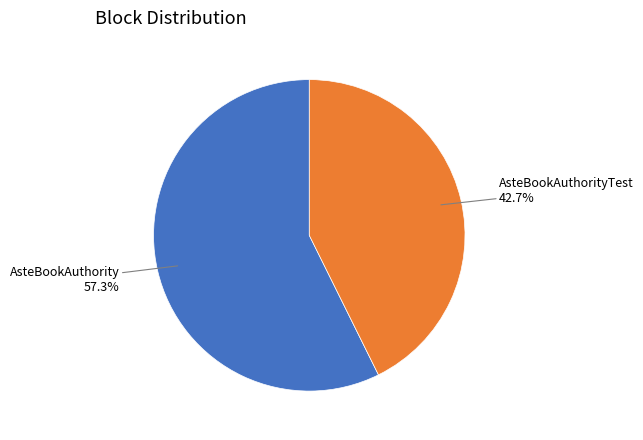

Does any single category account for the majority?

Yes